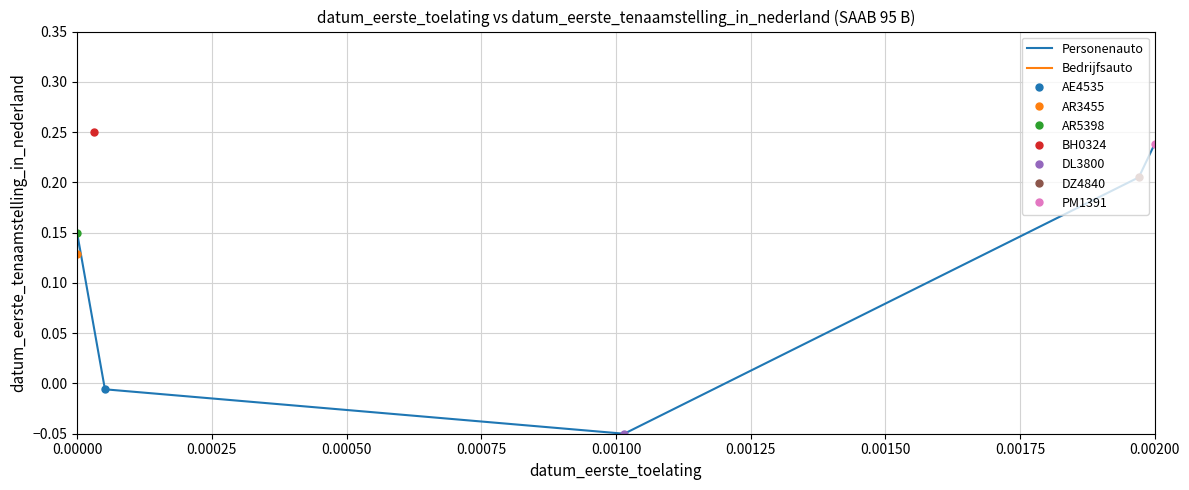

How many data points are less than 0?

2